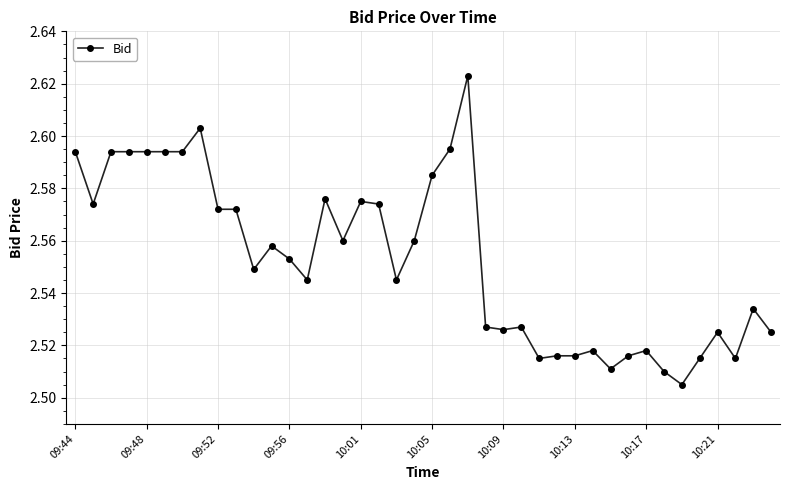

What is the sum of all values?

102.1